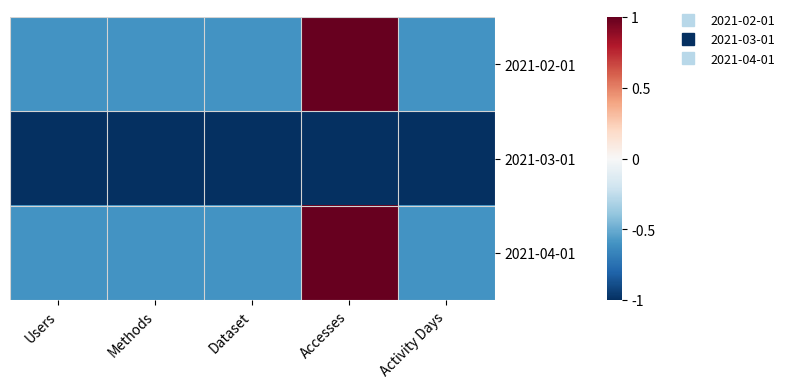

At how many categories does at least one series exceed 0?

1